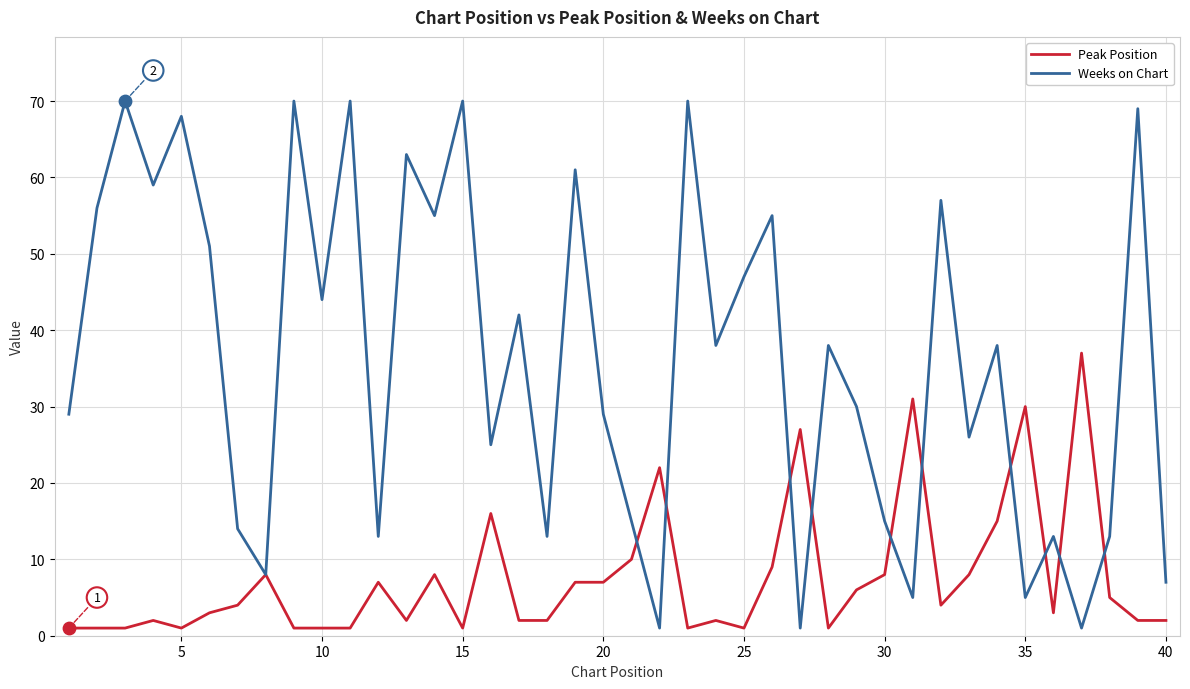

What are all the series names shown in the legend?

Peak Position, Weeks on Chart